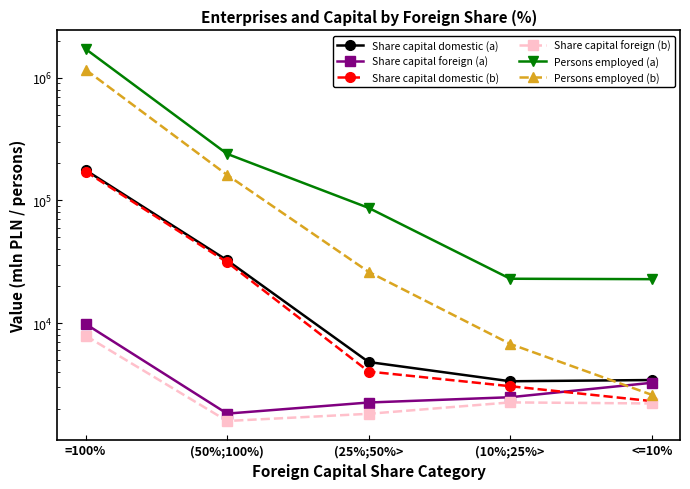

True or false: Persons employed (a) and Share capital foreign (b) cross at least once.

False